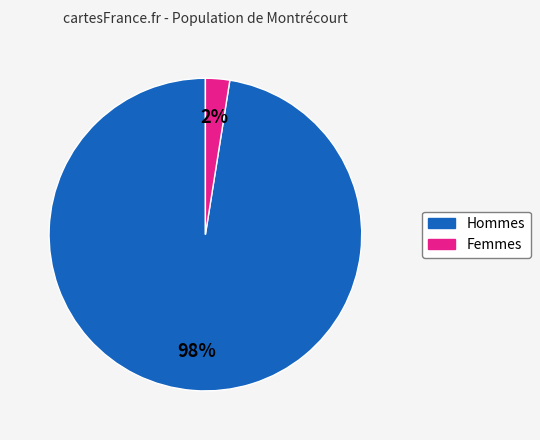

To the nearest percent, what is the average slice percentage?

50%